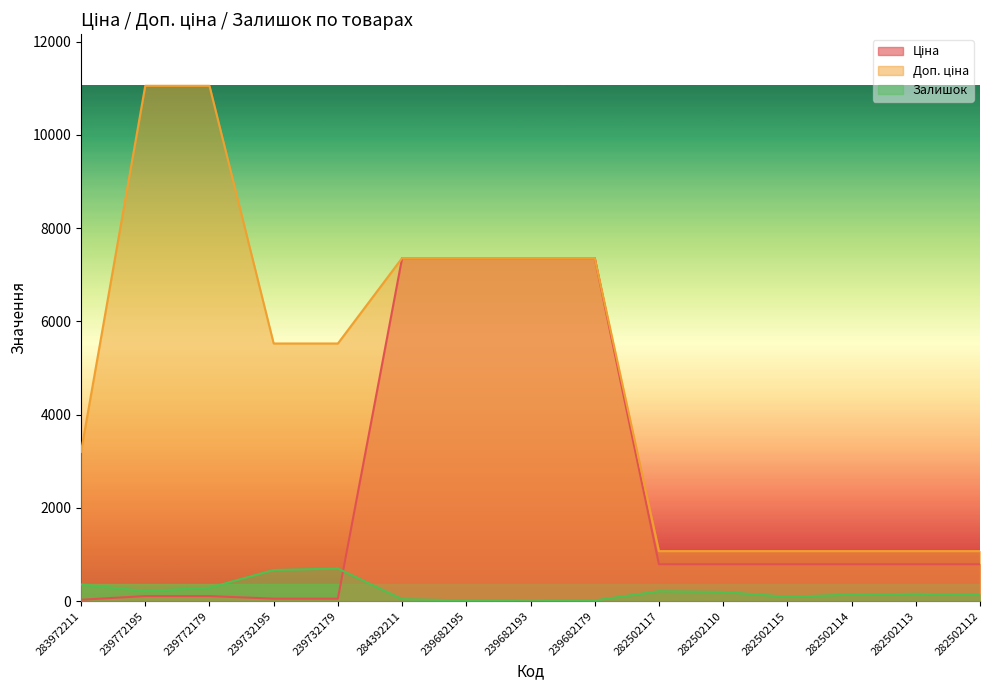

Is it true that Доп. ціна equals 1701.5 at 282502115?

False